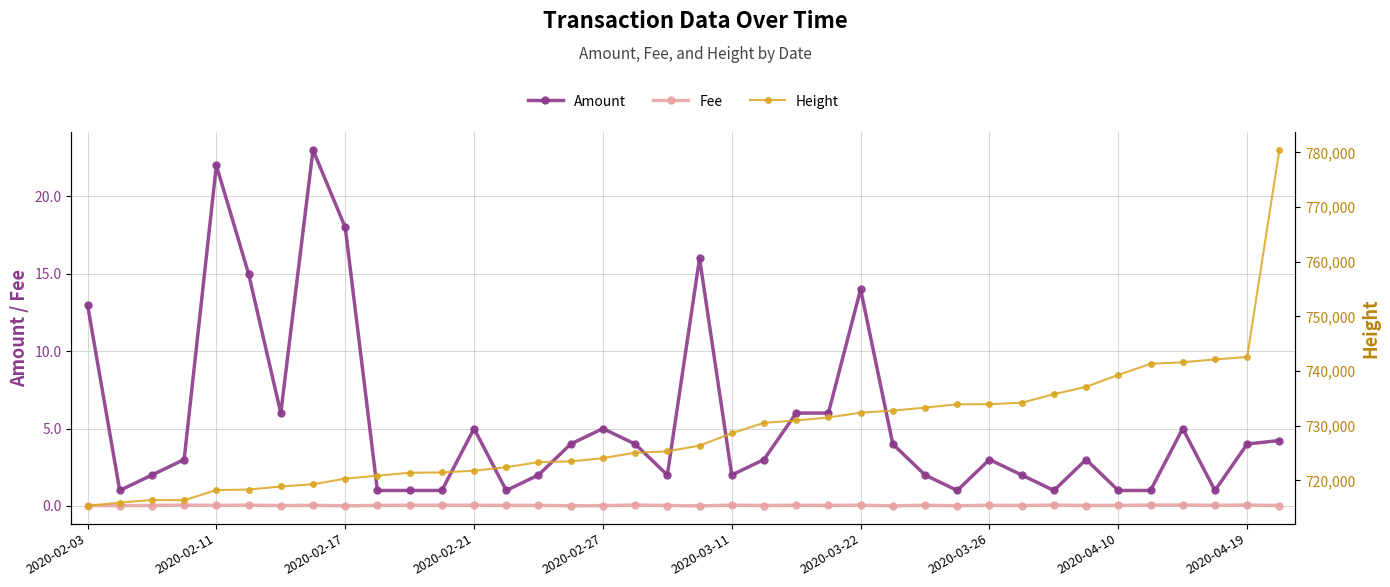

At which category does Amount reach its first local peak?

2020-02-11